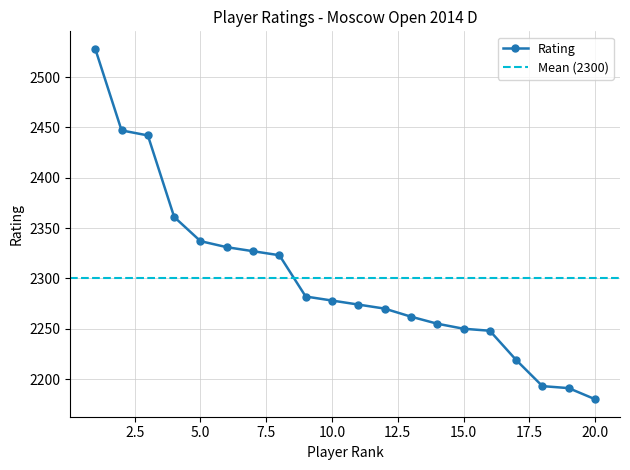

Between 19 and 14, which is larger?

14